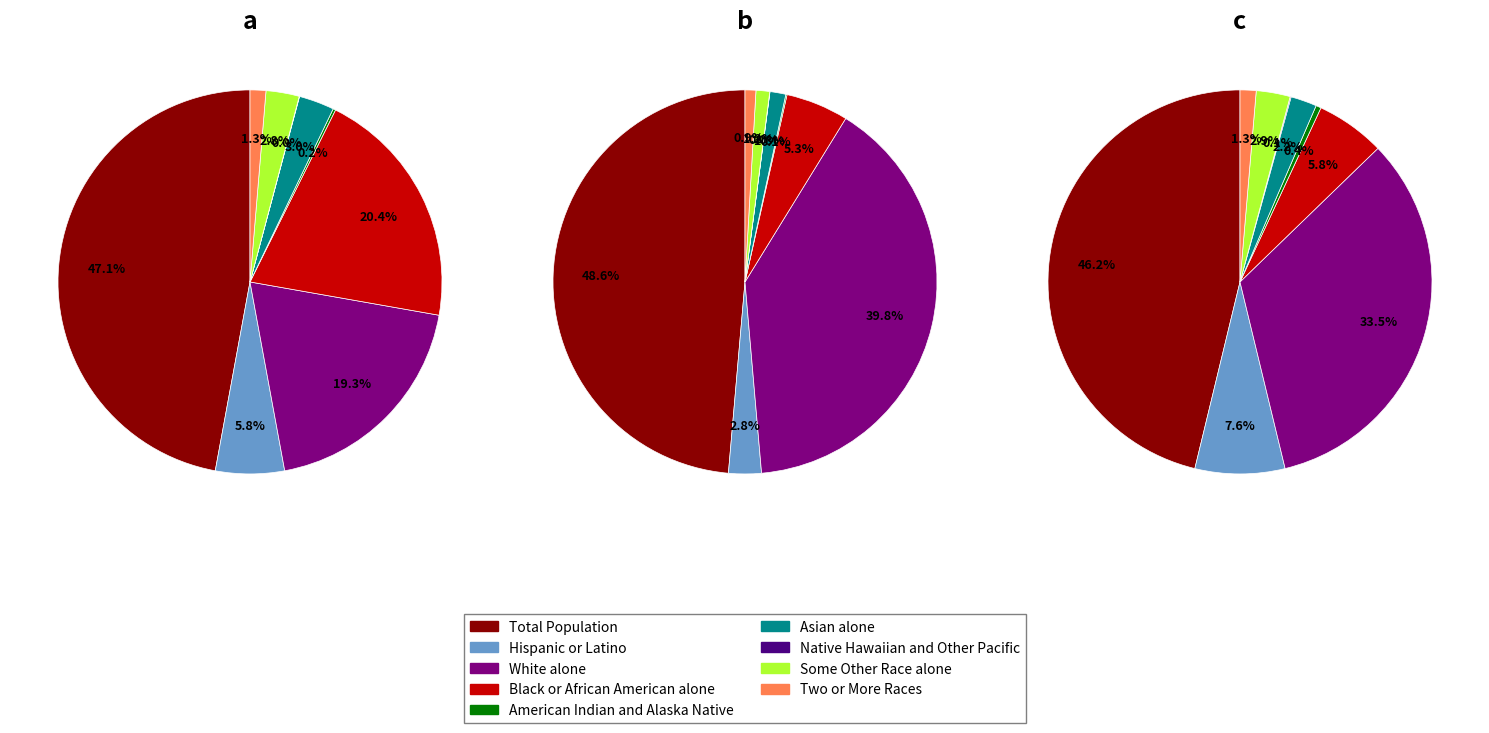

The Asian alone slice represents 1% of the pie. True or false?

True